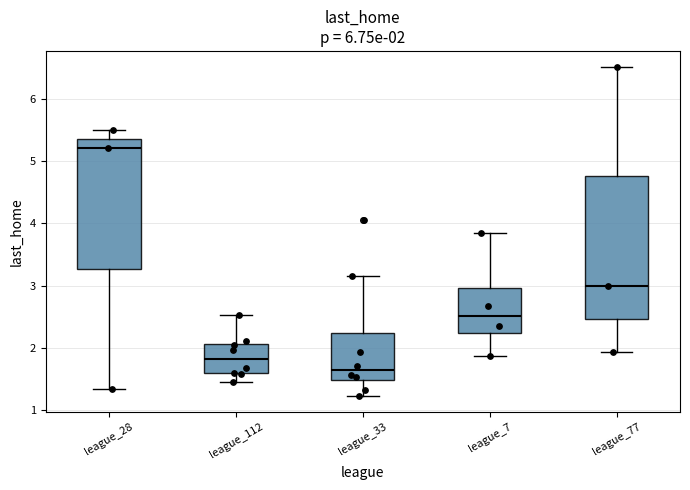

Which box is the tallest, from its lower edge to its upper edge?

league_77